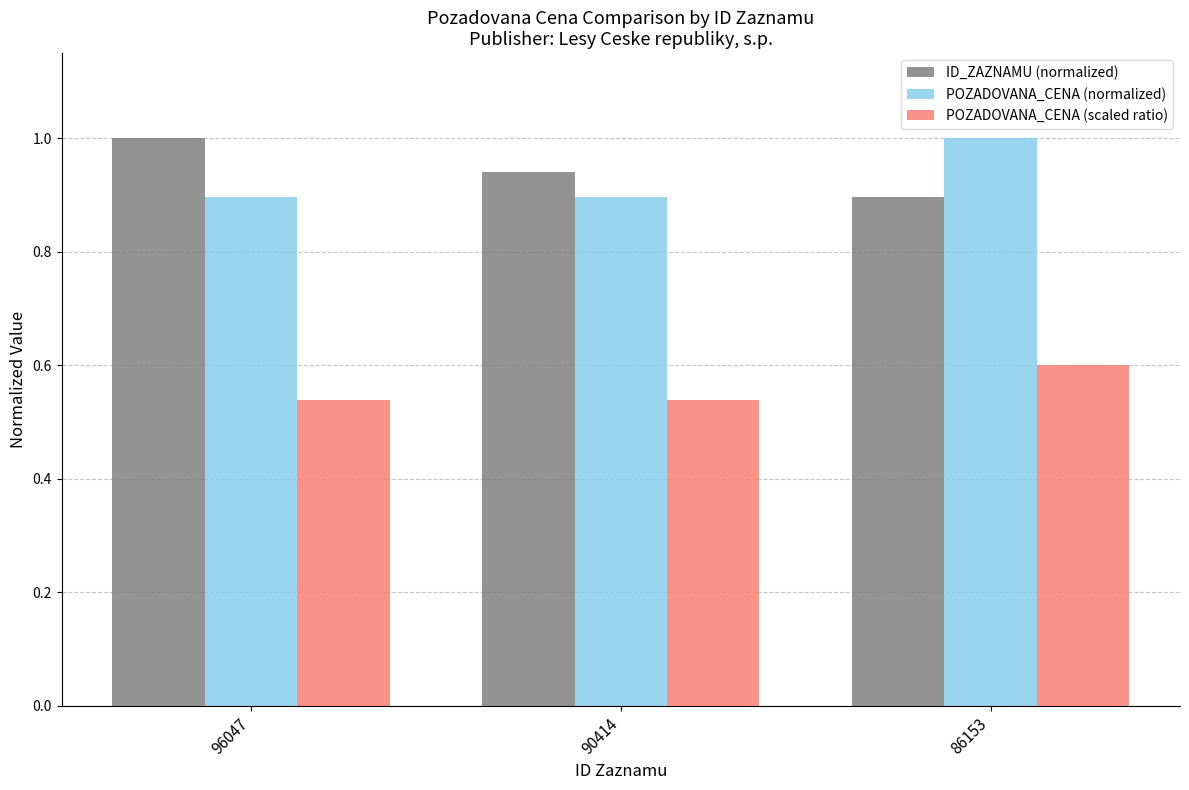

Which series has the largest total across all categories?

ID_ZAZNAMU (normalized)